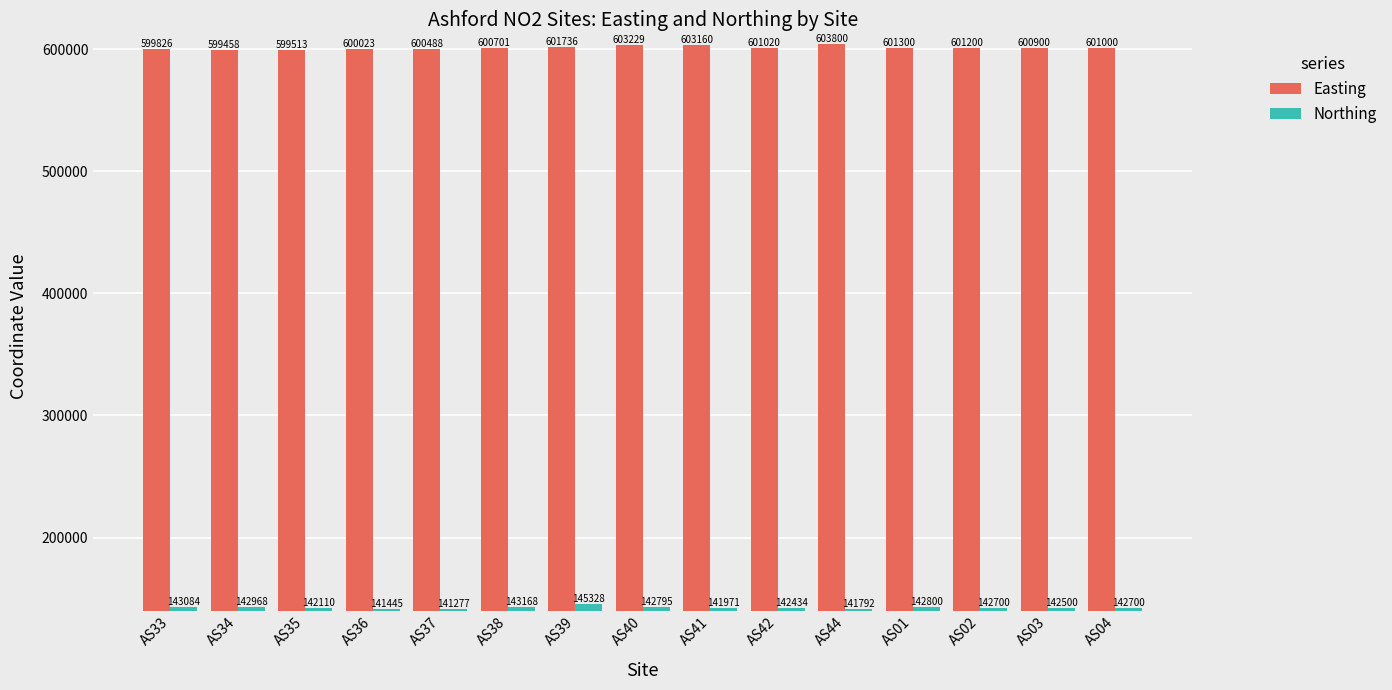

Which series has the largest range (max minus min)?

Easting